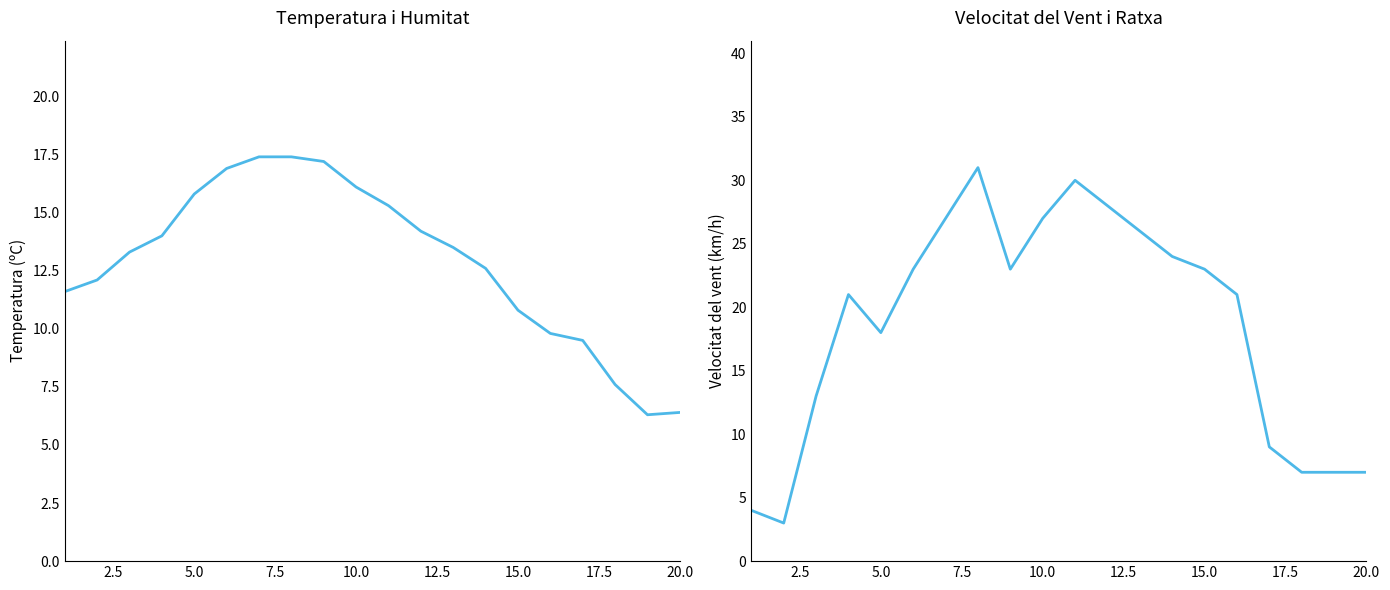

What is the highest value of the Velocitat del vent (km/h) series?

31.0